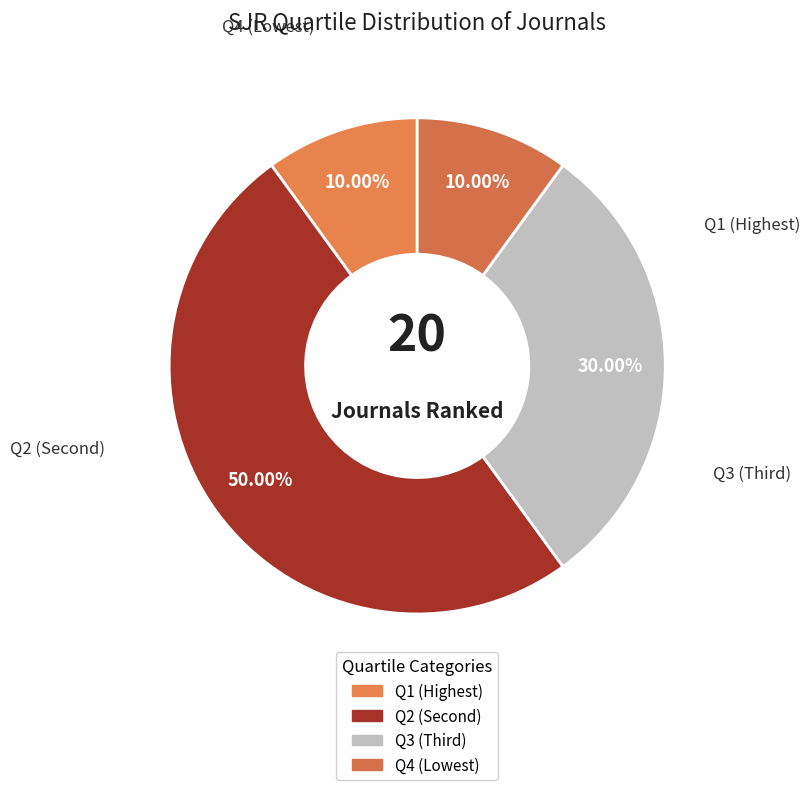

What is the ratio of the value at Q4 to the value at Q3?

0.3